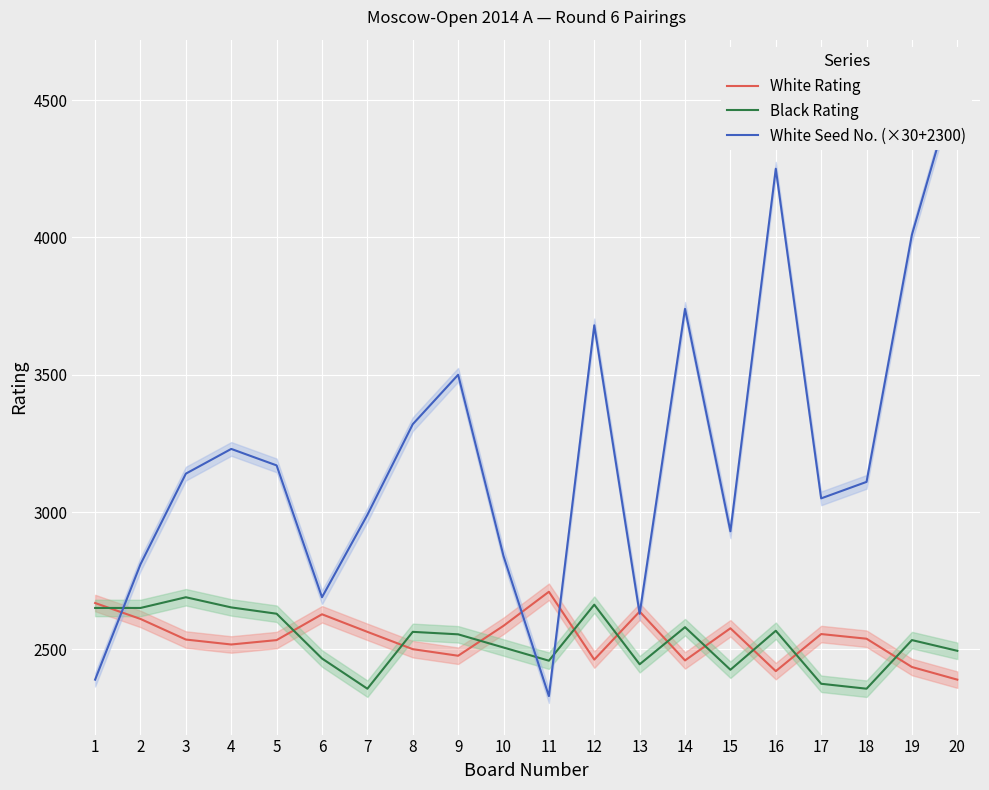

Between 1 and 9, which series saw the biggest shift?

White Seed No. (×30+2300)